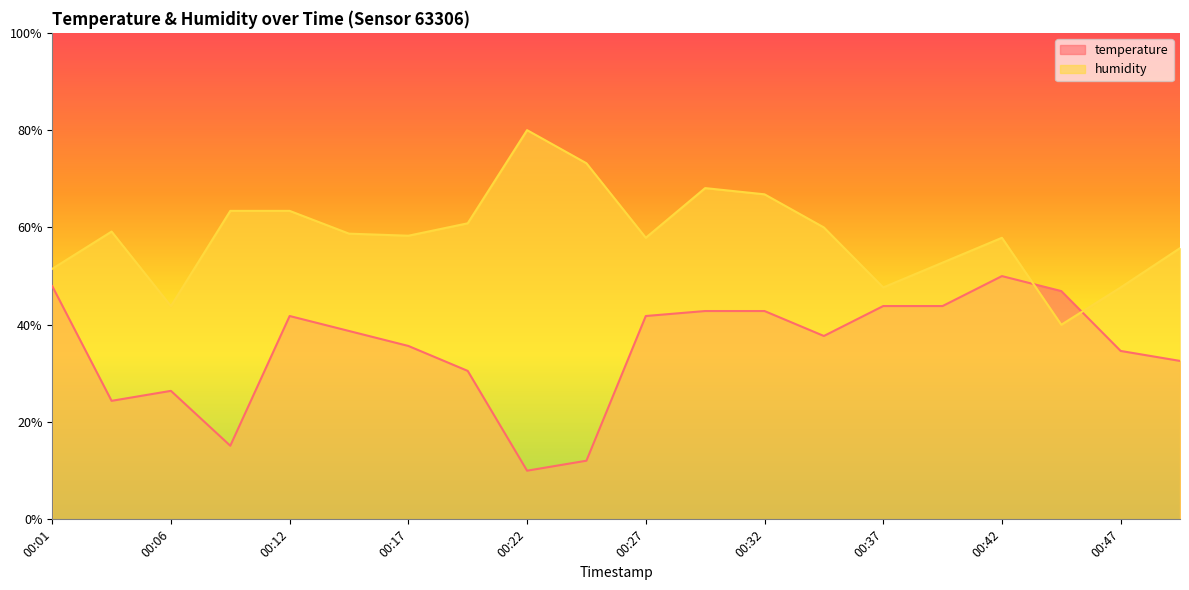

At which category does temperature reach its first local peak?

00:06